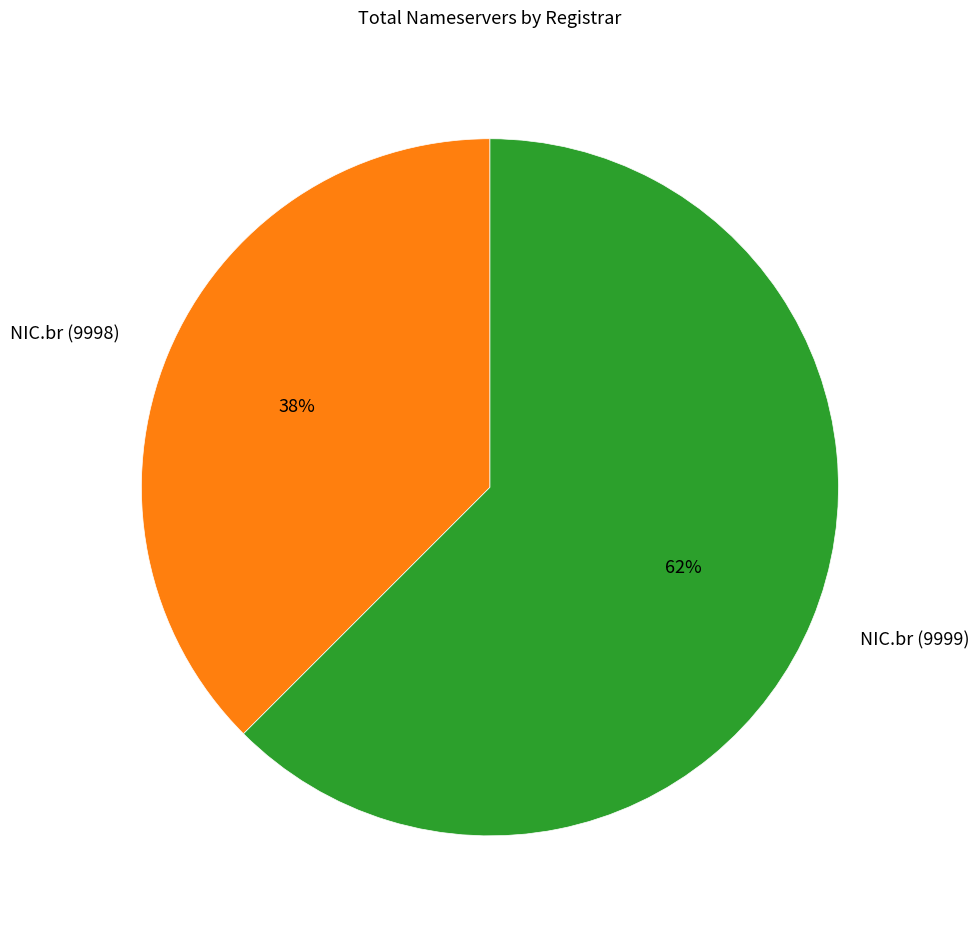

Rank the categories by value from lowest to highest.

NIC.br (9998), NIC.br (9999)